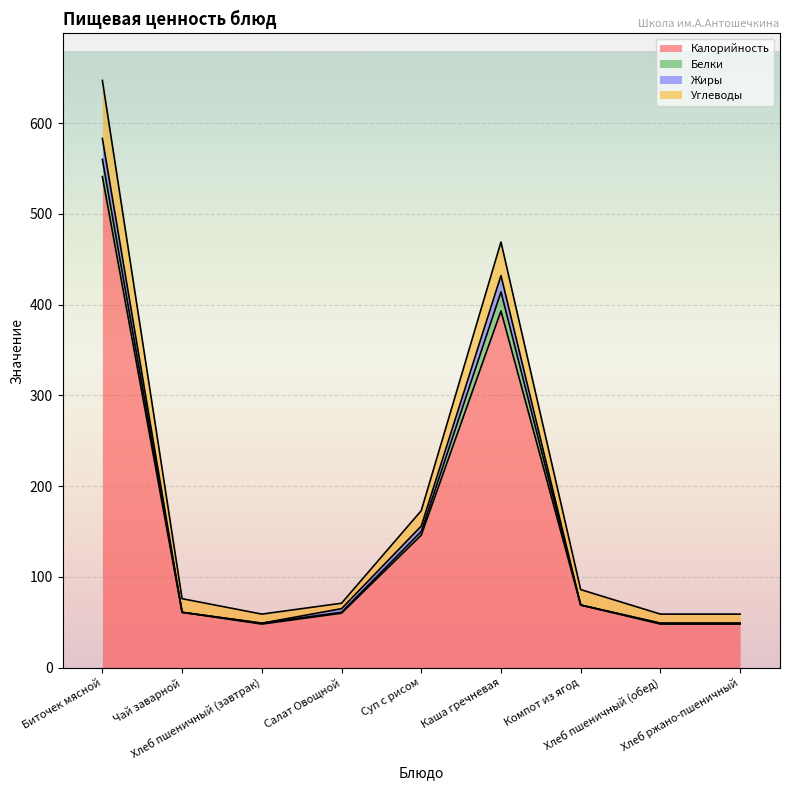

What is the difference between the maximum and minimum values in the Калорийность series?

493